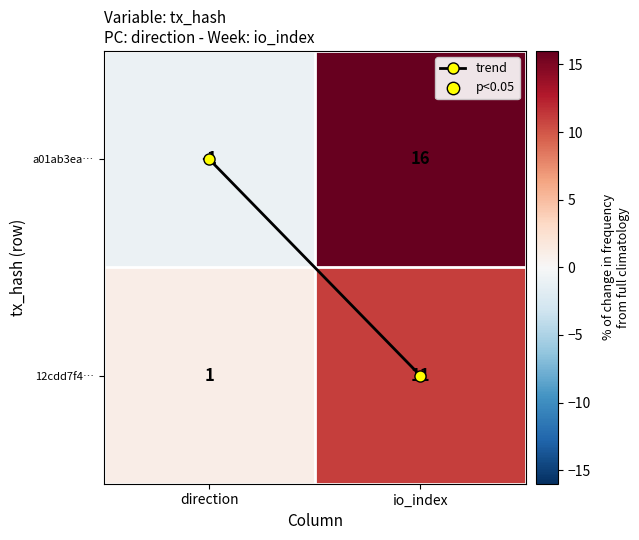

Which category has the lowest value across all series?

direction